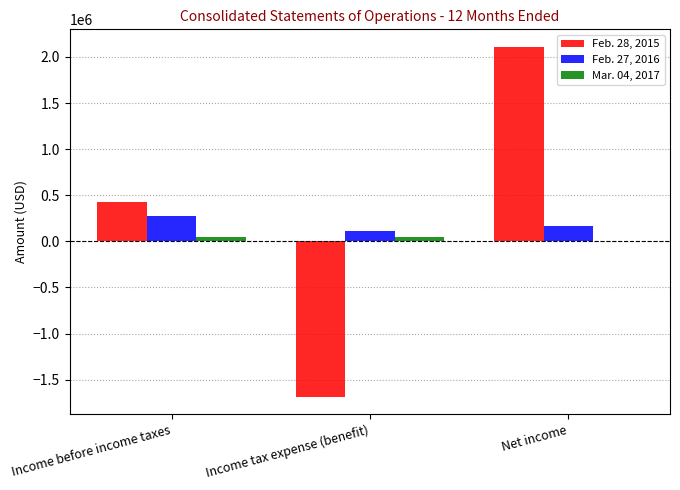

The value of Mar. 04, 2017 at Income before income taxes is 48445. True or false?

True